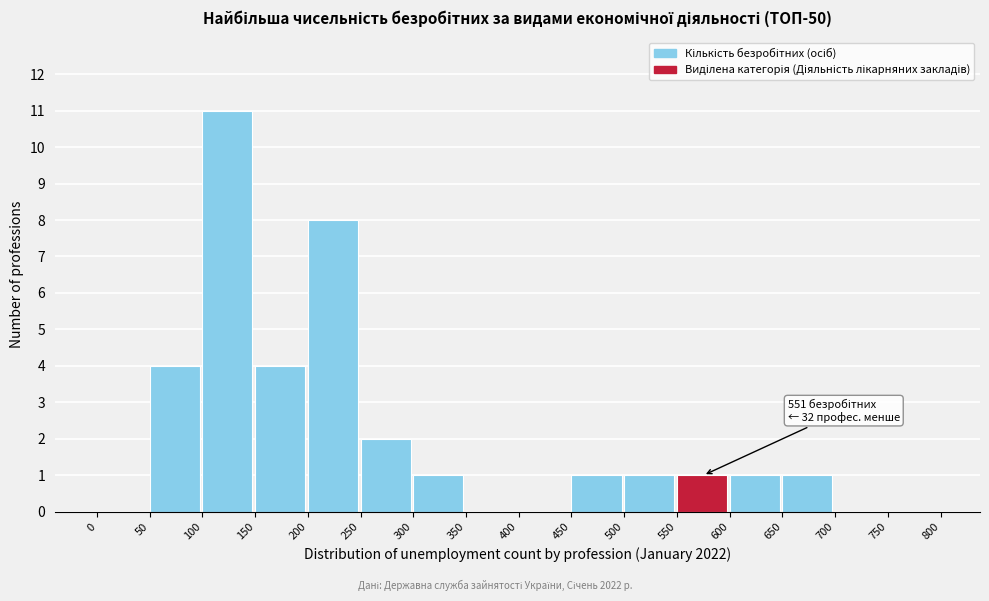

Over which range of the x-axis is the bar tallest?

100 to 150